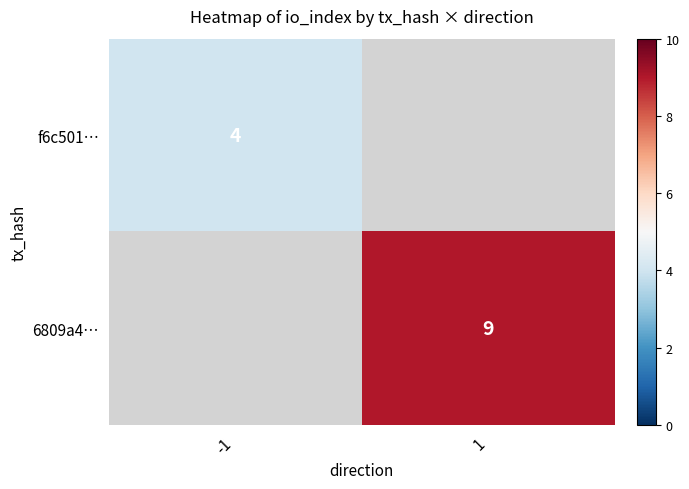

Which has a higher value, -1 or 1?

1